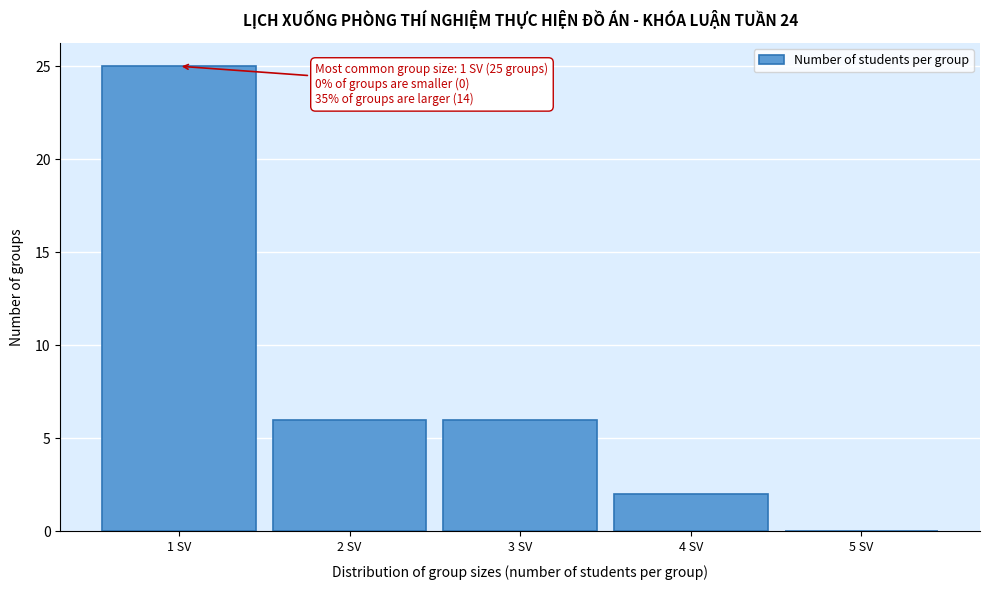

Over which range of the x-axis is the bar tallest?

0.5 to 1.5